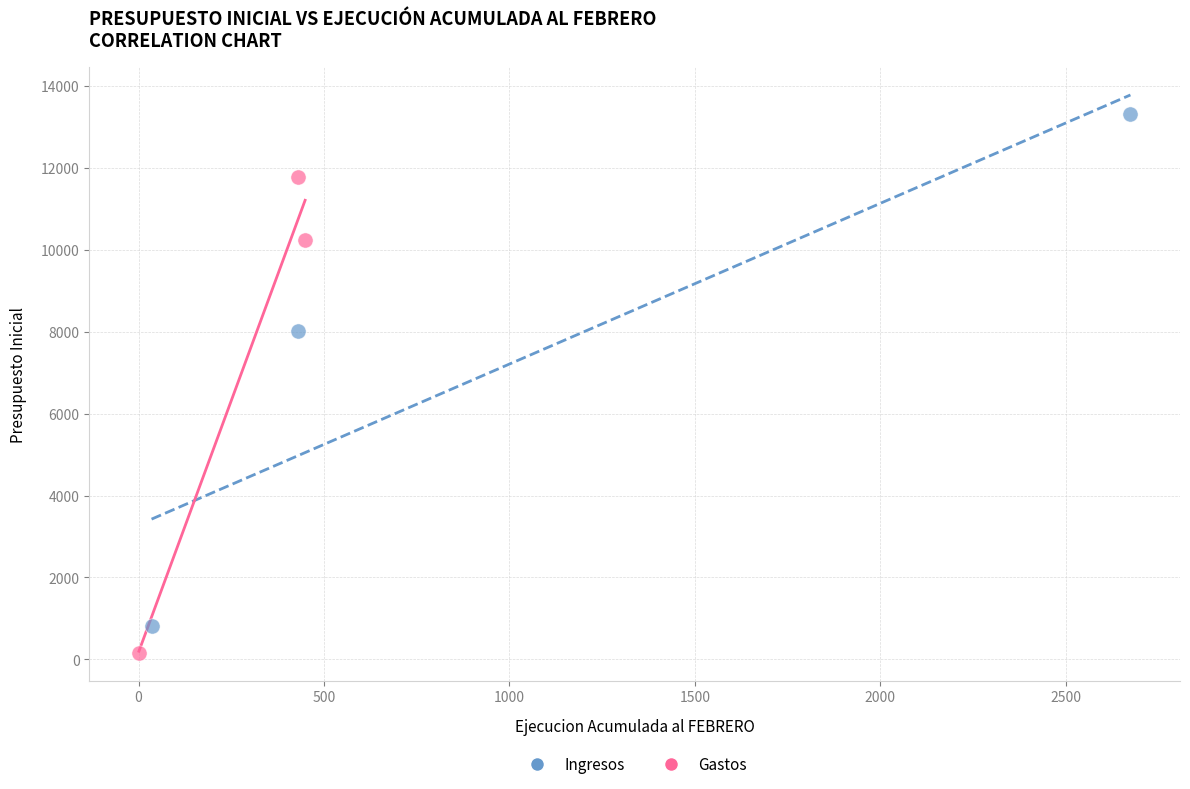

Which series reaches the maximum Y coordinate?

Ingresos